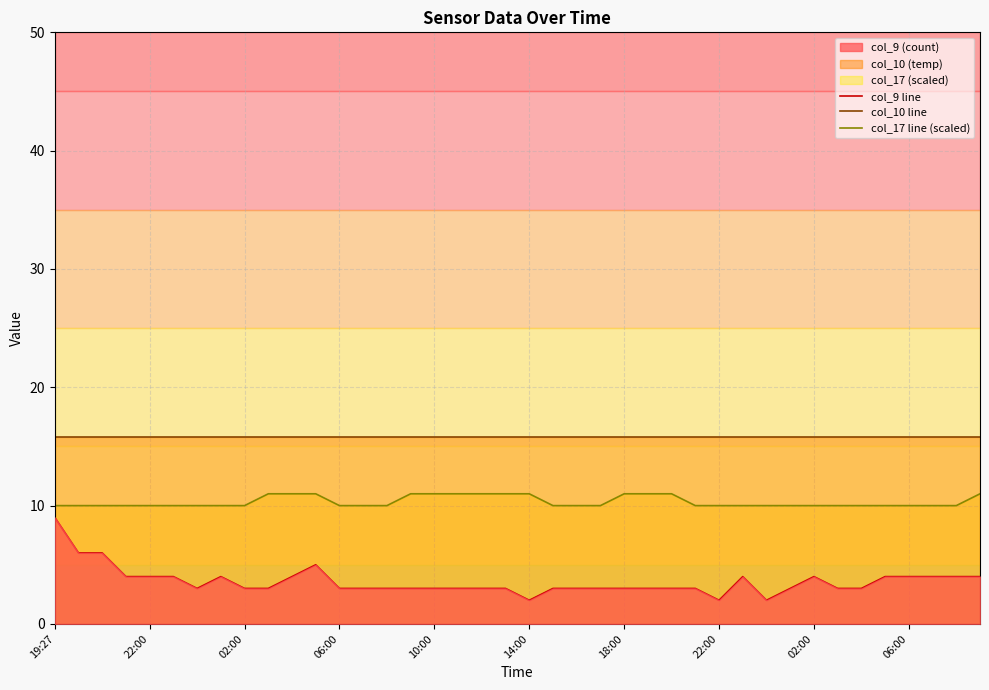

Rank the series by their maximum value, from lowest to highest.

col_9 line, col_17 line (scaled), col_10 line